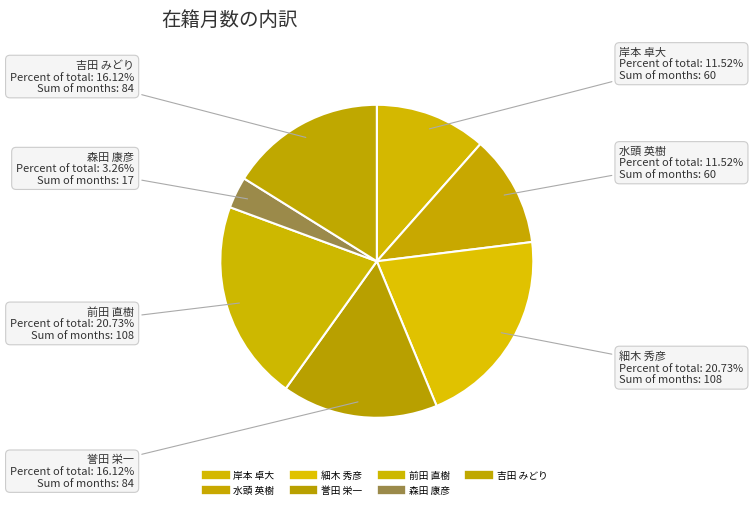

What is the change in value from 森田 康彦 to 吉田 みどり?

+67